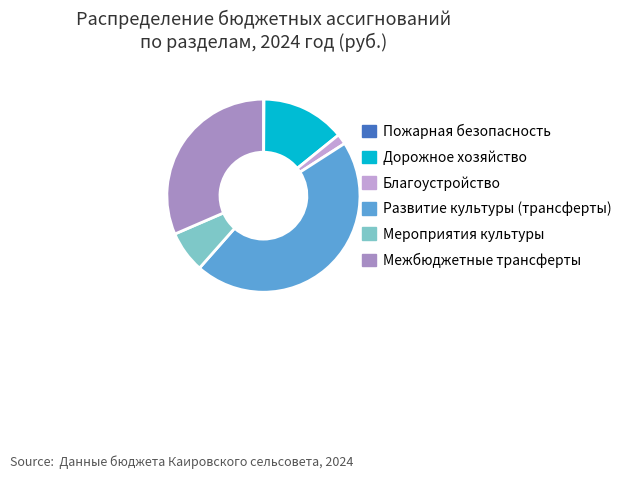

Which has a higher value, Межбюджетные трансферты or Мероприятия культуры?

Межбюджетные трансферты